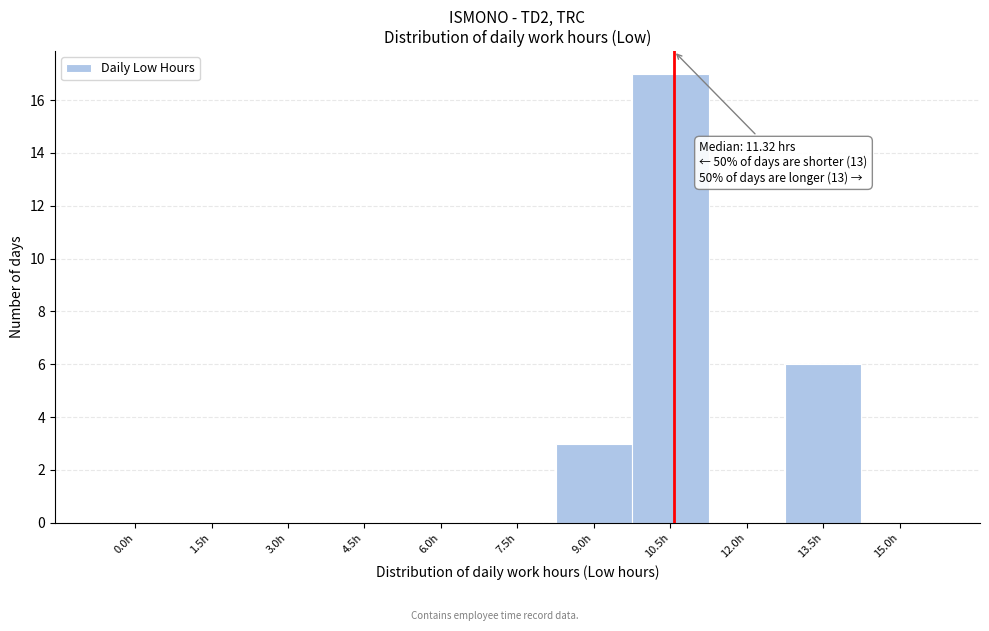

Reading left to right, extract all data points from this chart.

0.0h=0	1.5h=0	3.0h=0	4.5h=0	6.0h=0	7.5h=0	9.0h=3	10.5h=17	12.0h=0	13.5h=6	15.0h=0